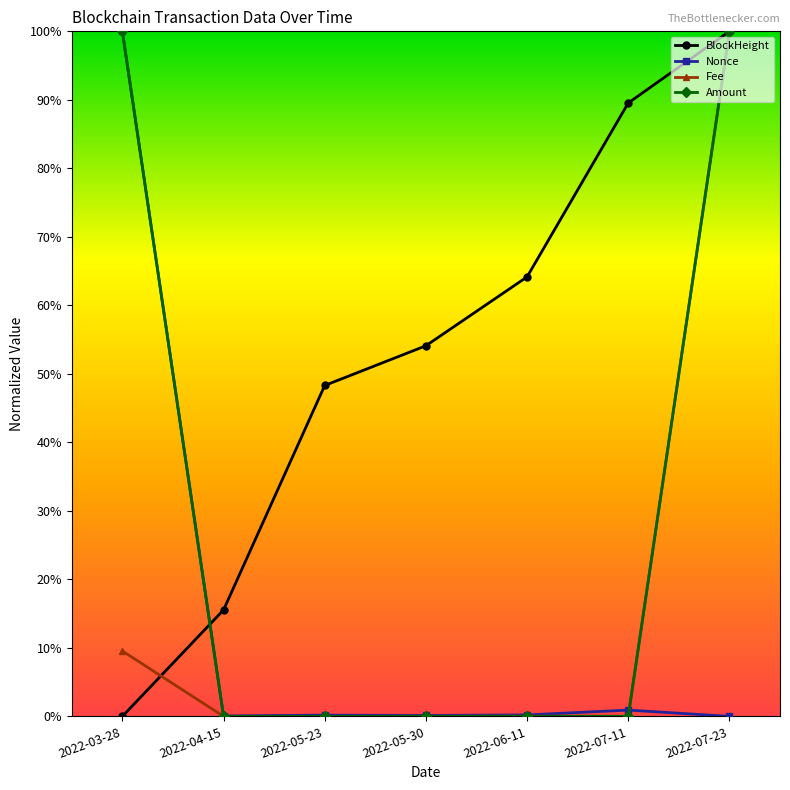

Does the chart have visible grid lines?

No